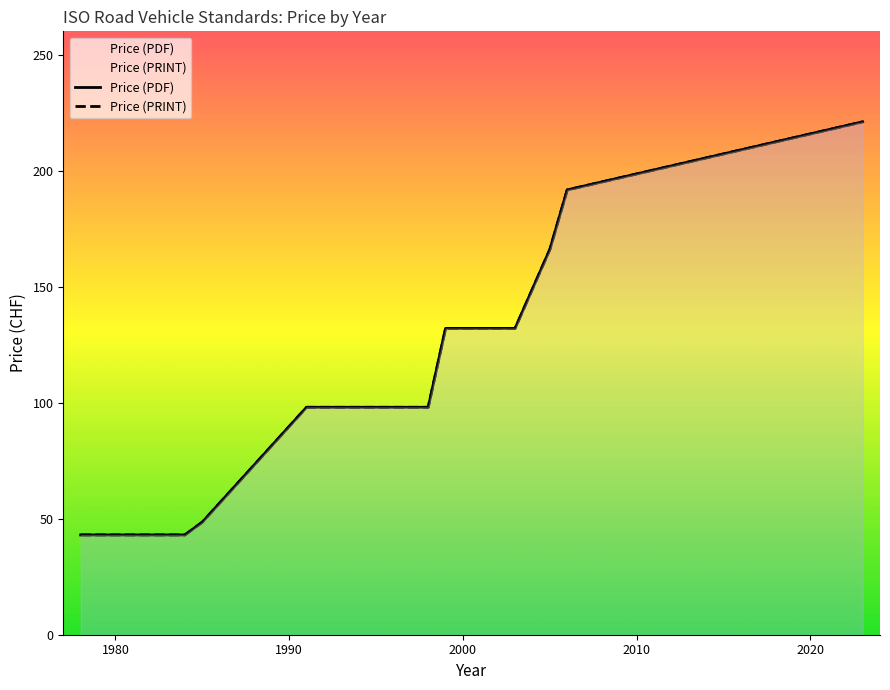

Rank the series by their maximum value, from highest to lowest.

Price (PDF), Price (PRINT)